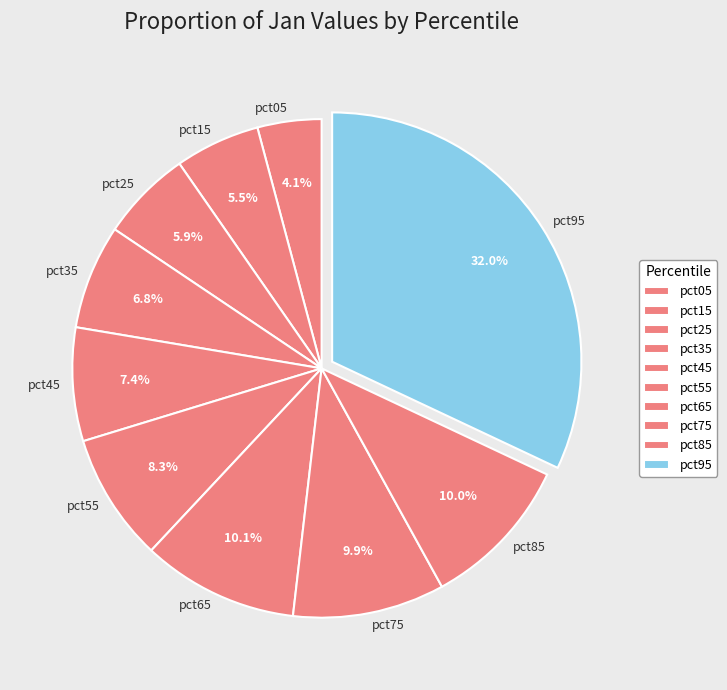

Is it true that pct55 is 8% of the pie?

True